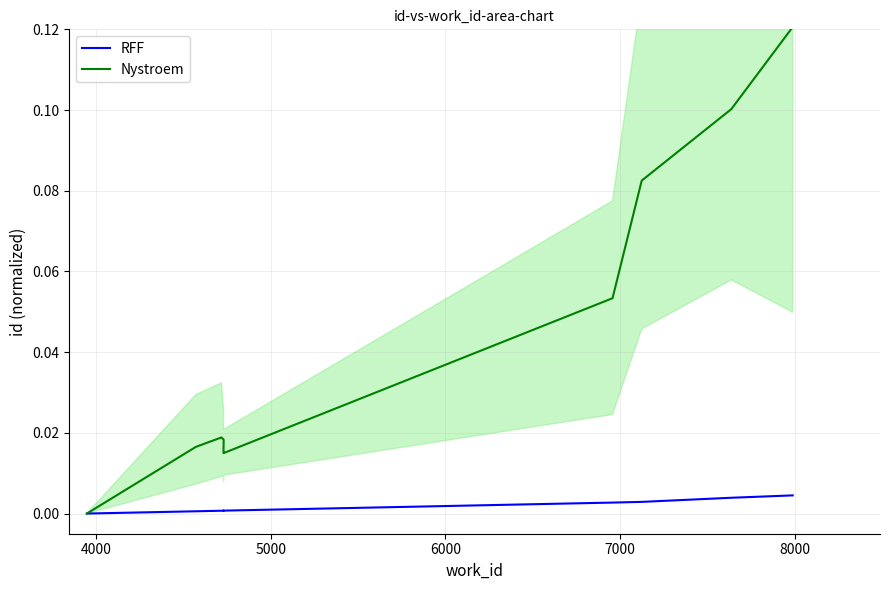

True or false: Nystroem and RFF intersect in this chart.

False